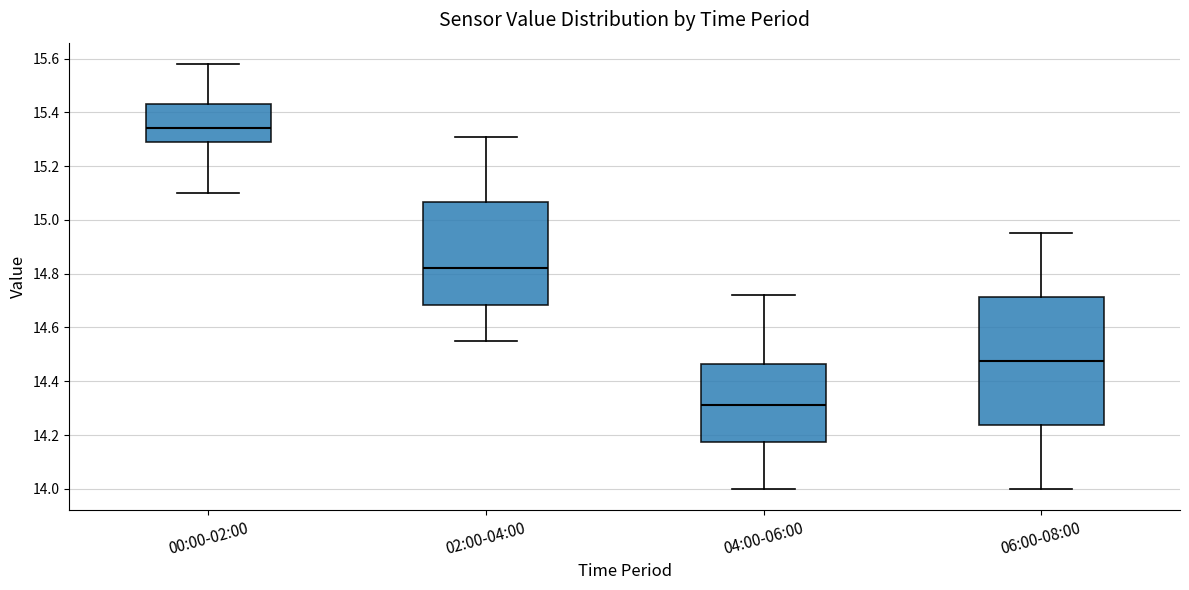

Comparing the boxes themselves (not the whiskers), which one is the tallest?

06:00-08:00